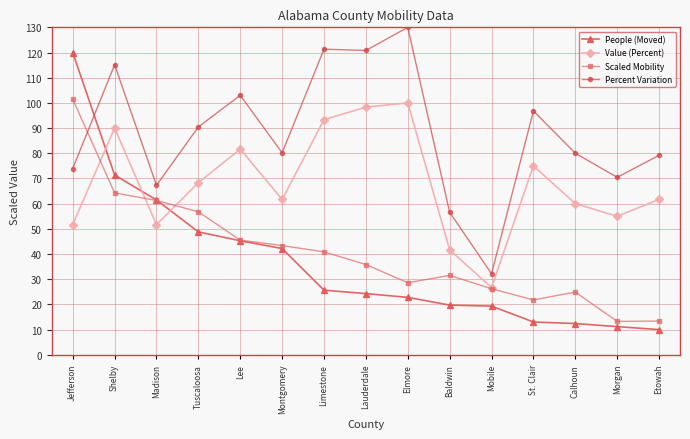

True or false: Value (Percent) has more than 0 interior local peaks.

True